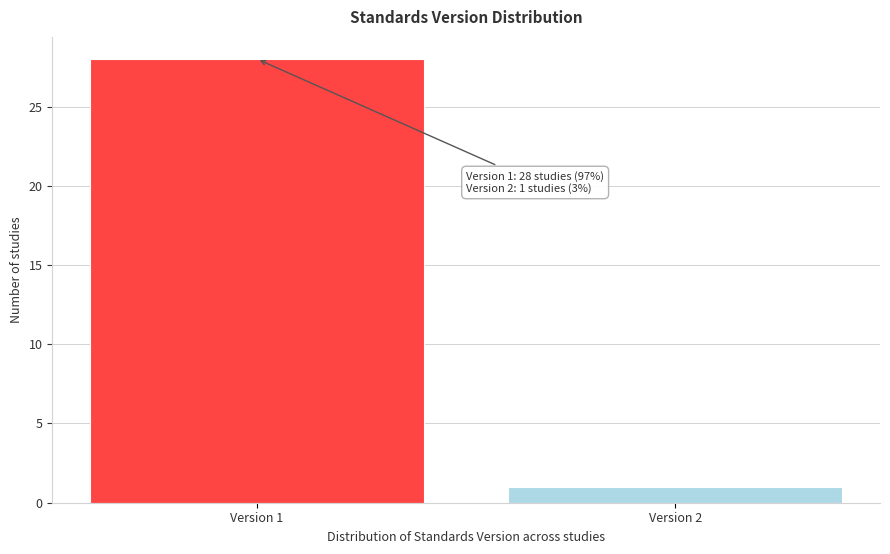

Reading left to right, what are all the values shown in this chart?

Version 1=28	Version 2=1